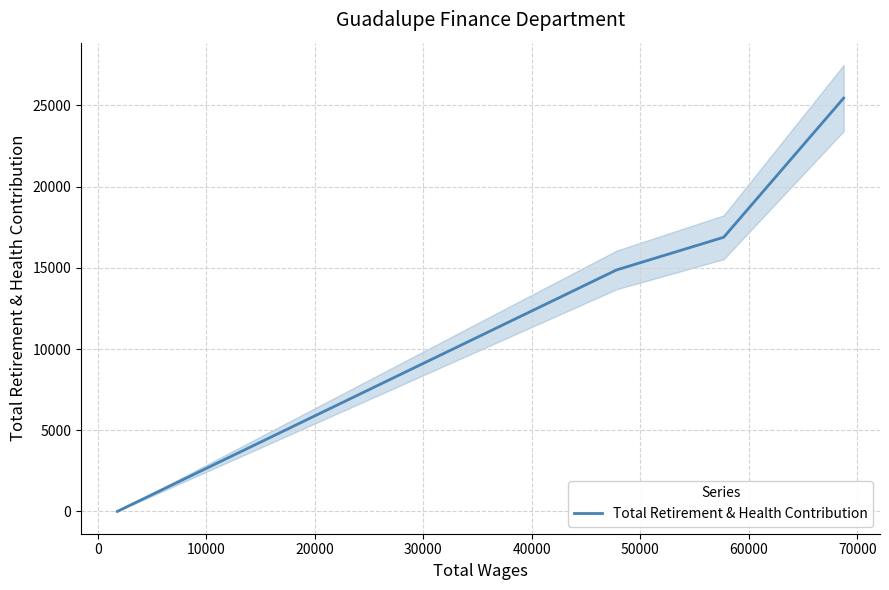

True or false: Total Retirement & Health Contribution has more than 0 points higher than both neighbors.

False